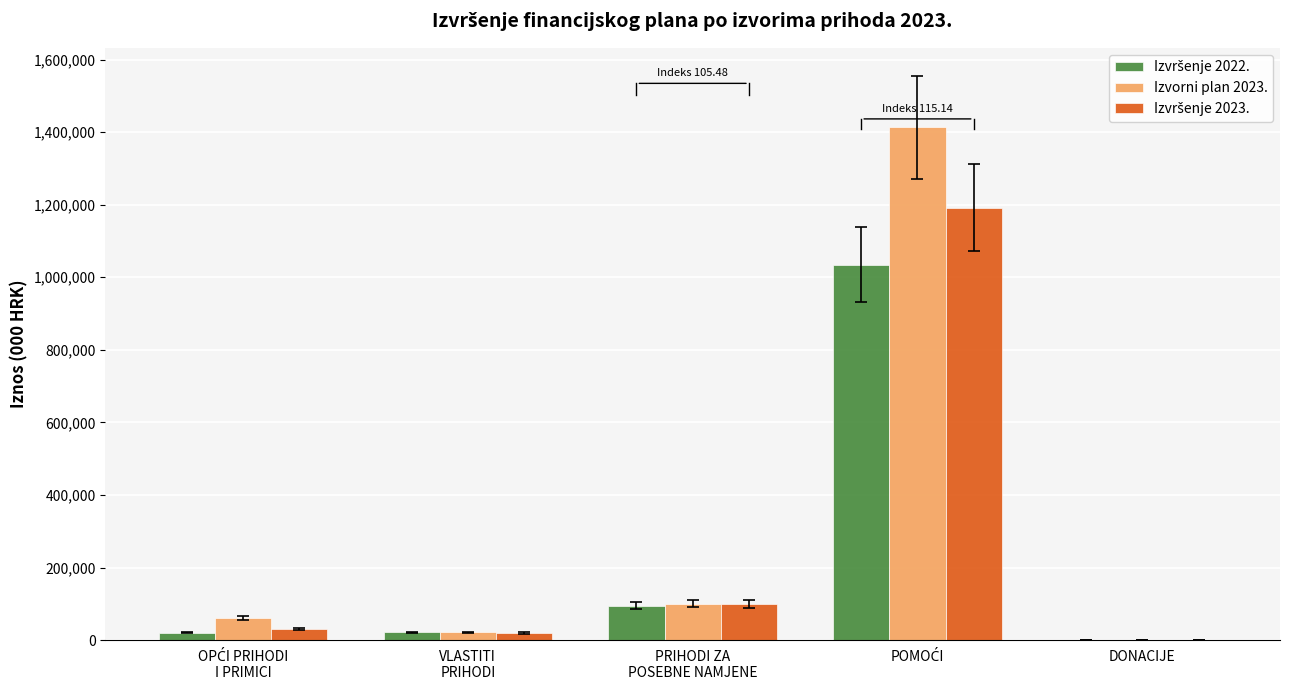

What is the sum of all Izvorni plan 2023. values?

1596894.9